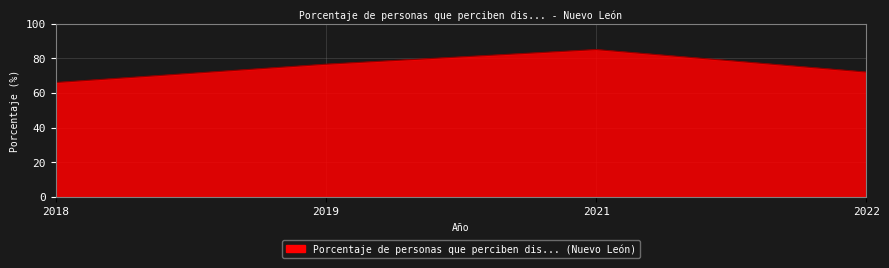

At which category does the data reach its first local peak?

2021